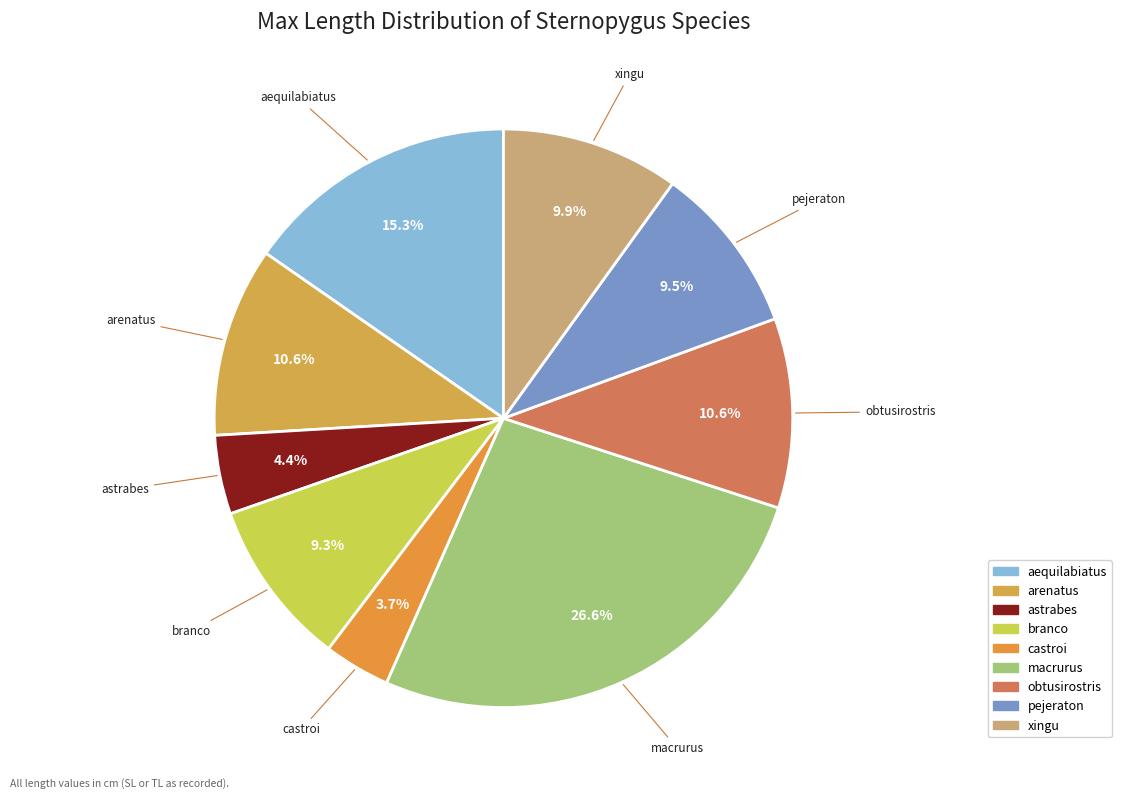

Combined, do castroi and obtusirostris account for over 50%?

No